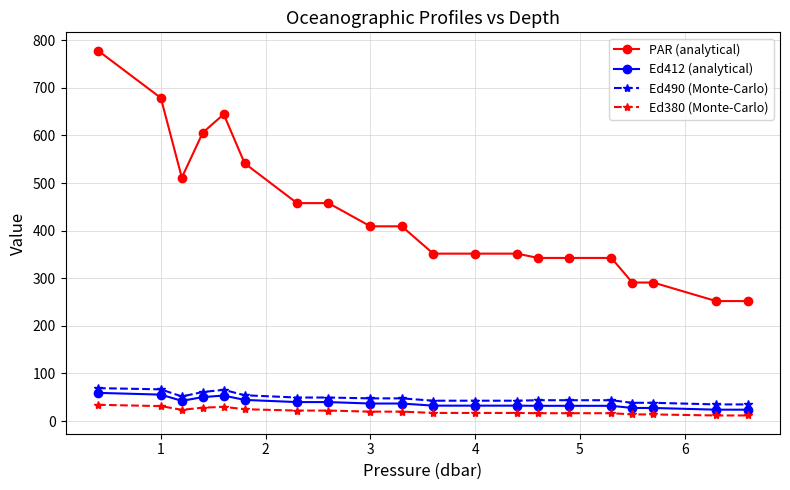

True or false: Ed380 (Monte-Carlo) and PAR (analytical) cross at least once.

False